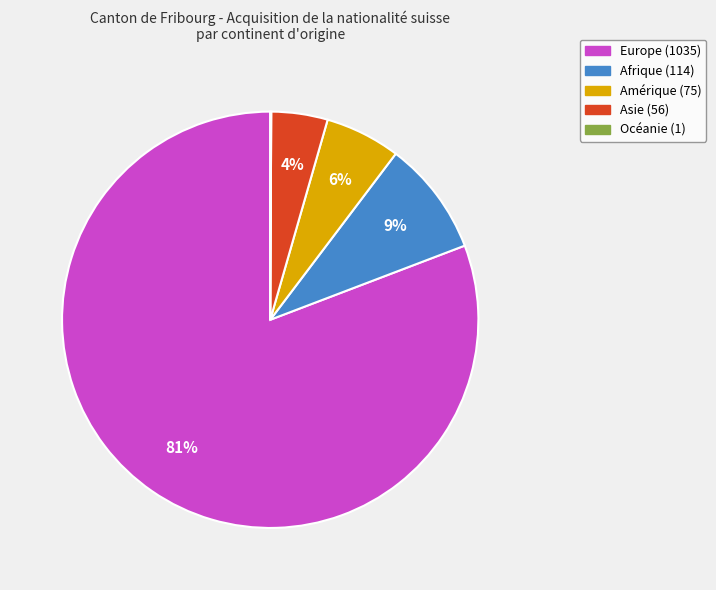

To the nearest percent, what is the difference between the largest and smallest slice percentages?

81%